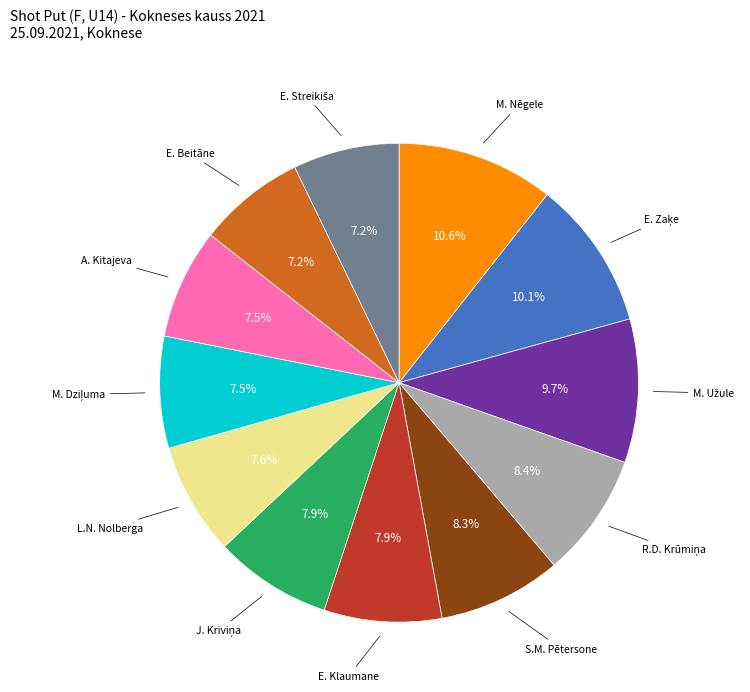

Is there a majority slice in this chart?

No